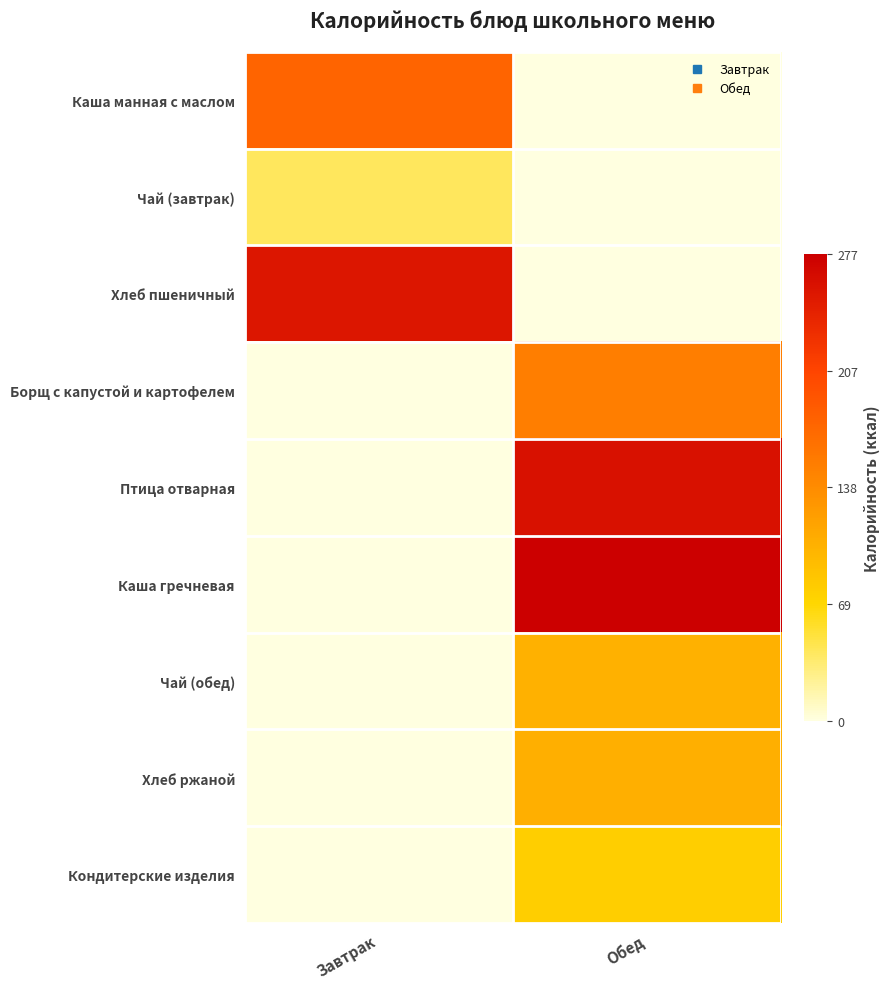

Reading left to right, list all the values displayed in this chart.

Каша манная с маслом: Завтрак=0.6	Обед=0.0
Чай (завтрак): Завтрак=0.1	Обед=0.0
Хлеб пшеничный: Завтрак=0.9	Обед=0.0
Борщ с капустой и картофелем: Завтрак=0.0	Обед=0.5
Птица отварная: Завтрак=0.0	Обед=0.9
Каша гречневая: Завтрак=0.0	Обед=1.0
Чай (обед): Завтрак=0.0	Обед=0.4
Хлеб ржаной: Завтрак=0.0	Обед=0.4
Кондитерские изделия: Завтрак=0.0	Обед=0.3